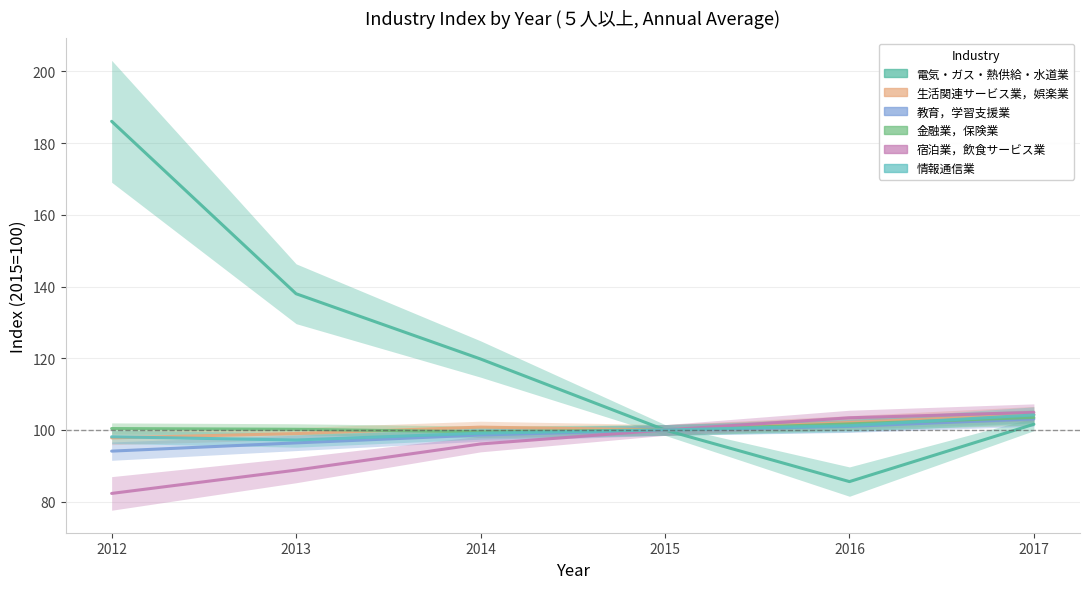

Read the 宿泊業，飲食サービス業 value at 2017.

104.9